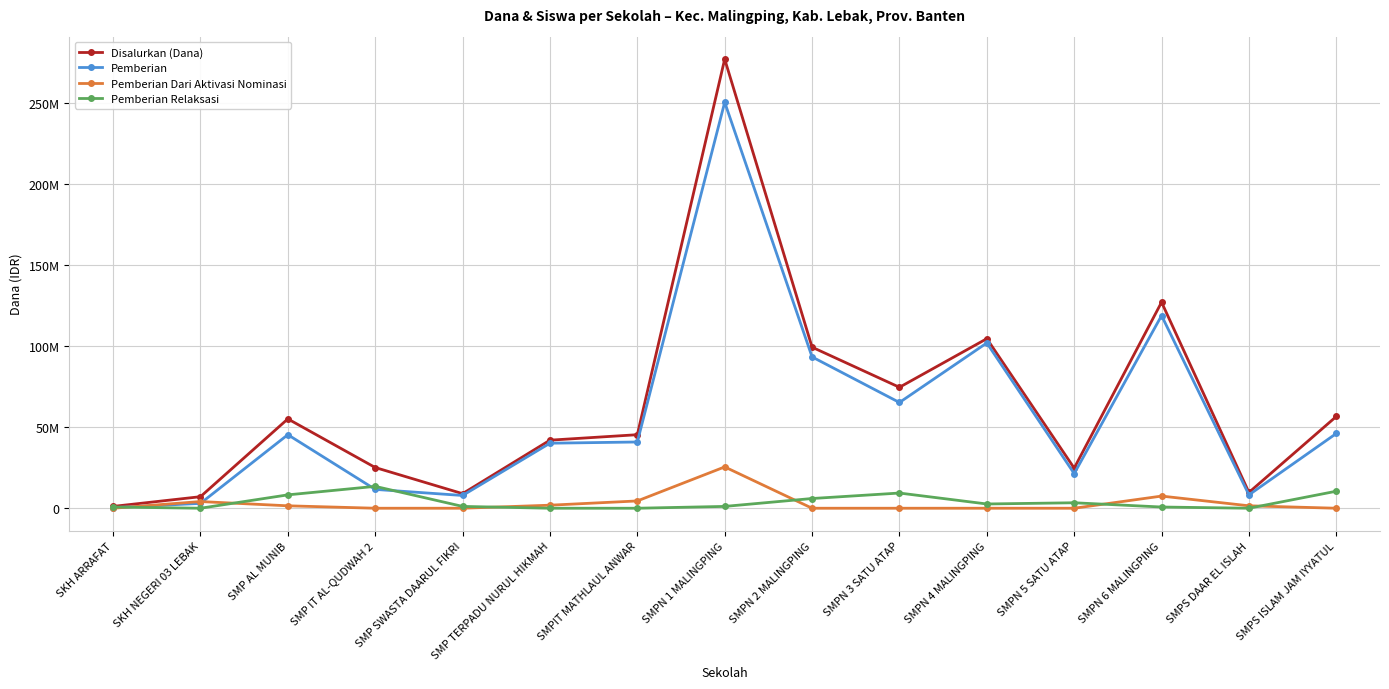

Does the chart have visible grid lines?

Yes